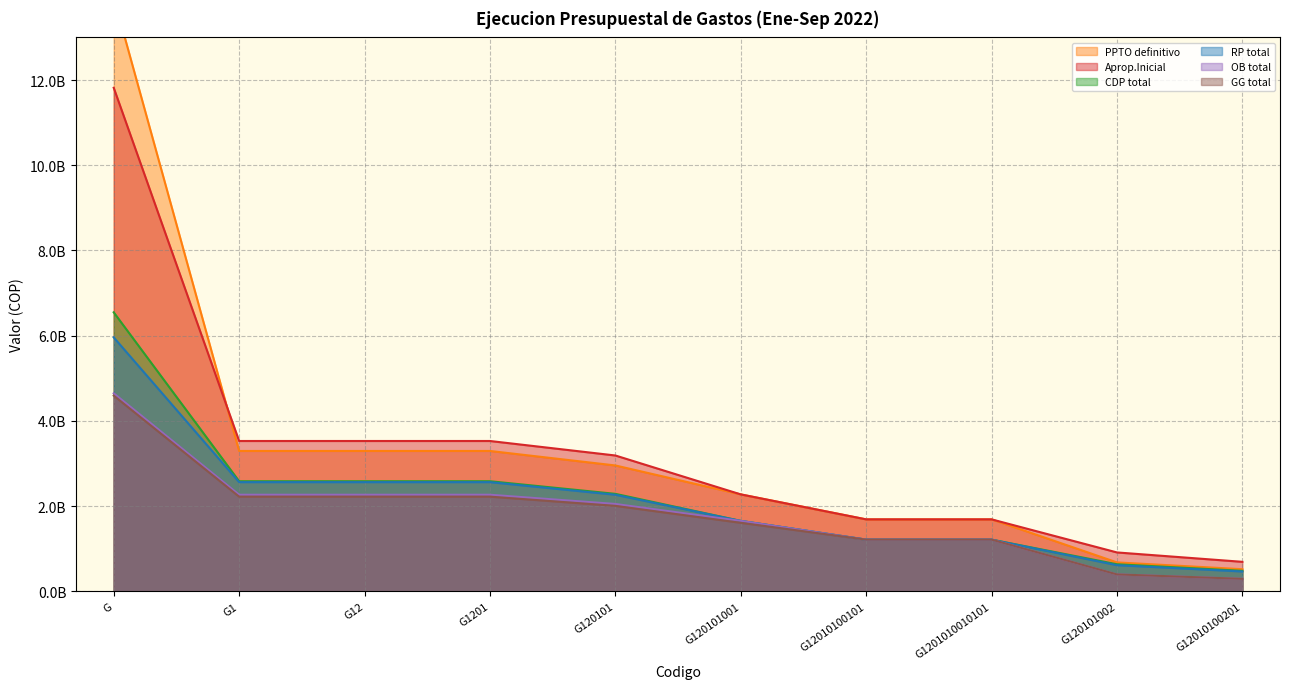

What is the difference between the maximum and second lowest values in the GG total series?

4195811940.2